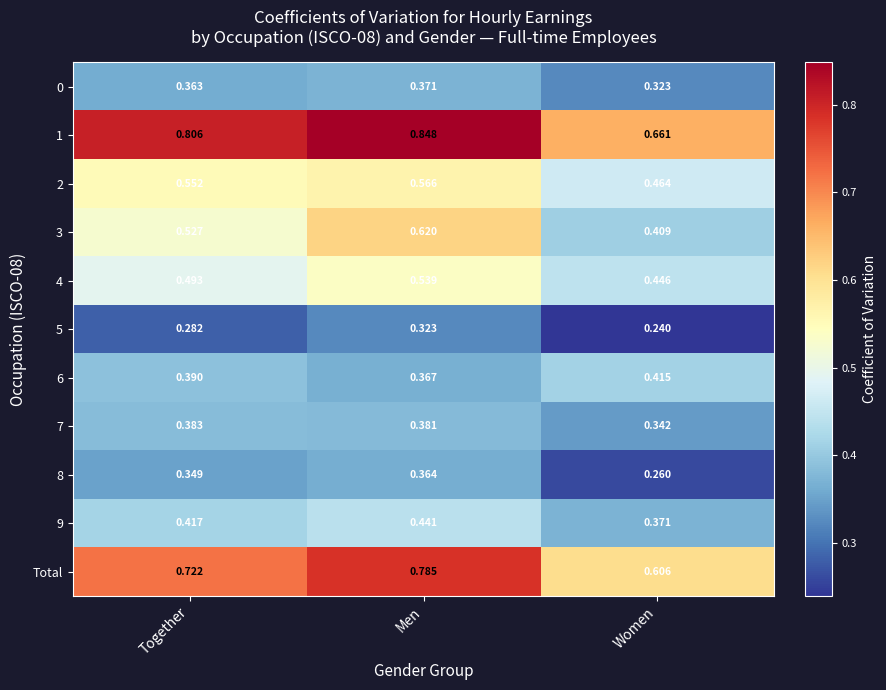

Is the value of Total at Women greater than the value of 1 at Together?

No